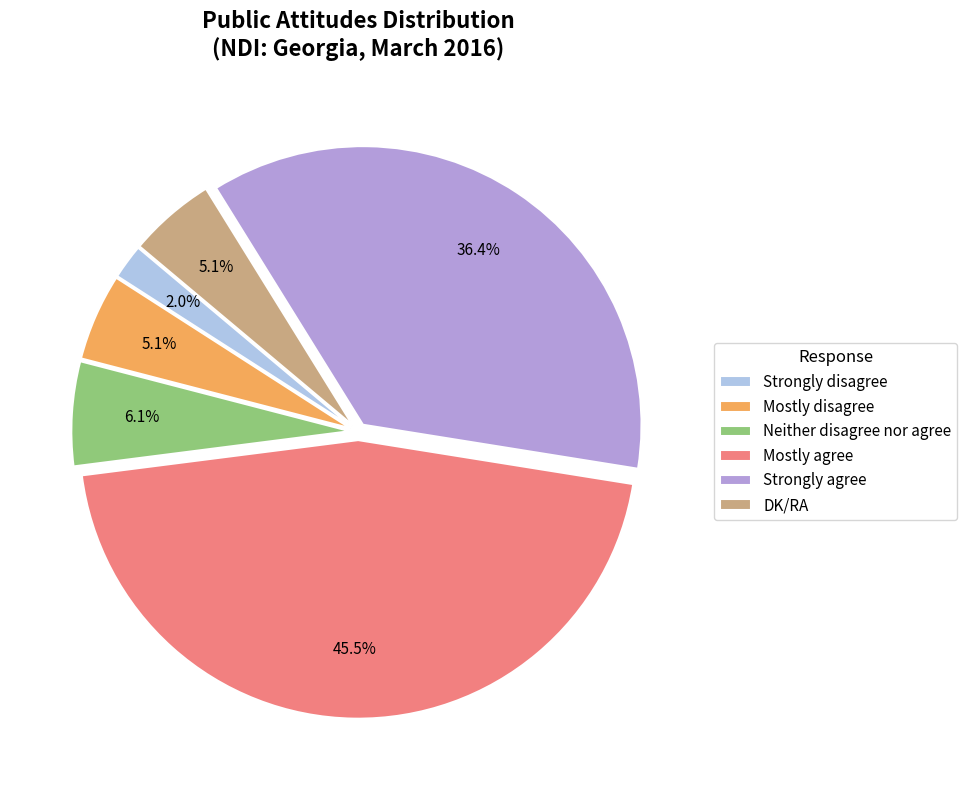

To the nearest percent, what portion does DK/RA represent?

5%